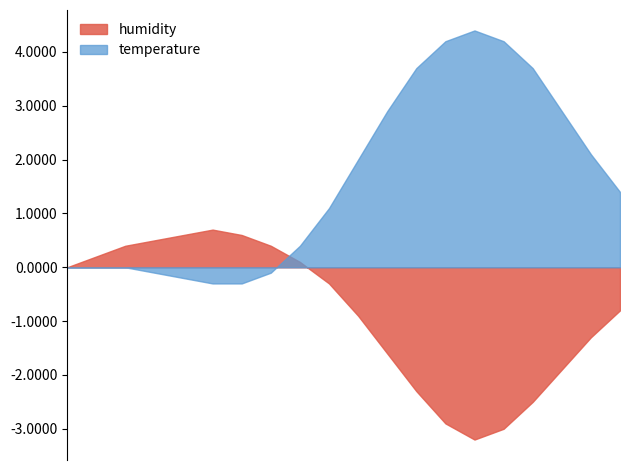

What is the label of the 19th point from the right?

01:00